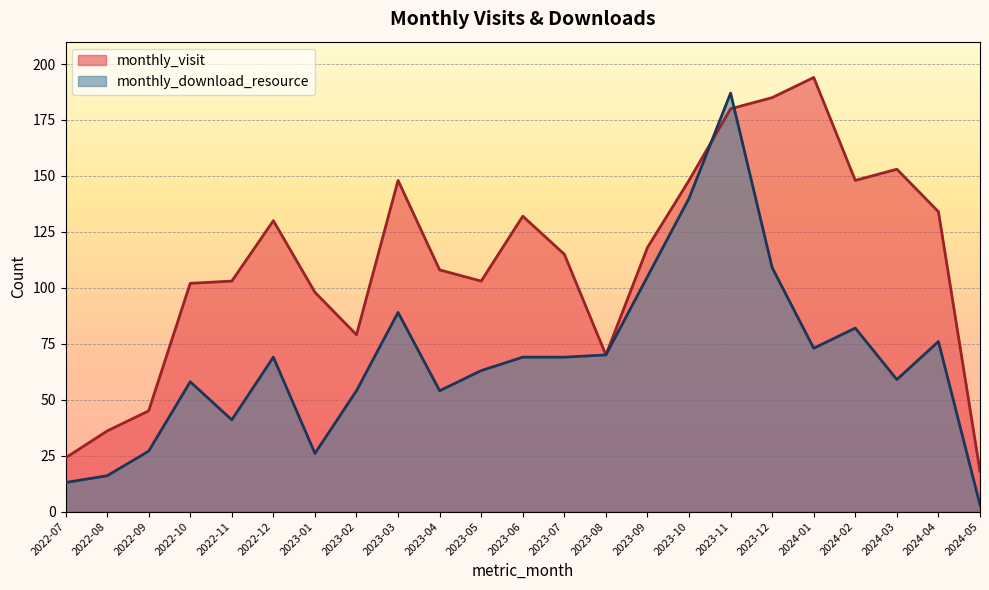

How many interior local peaks does the monthly_visit series have?

5